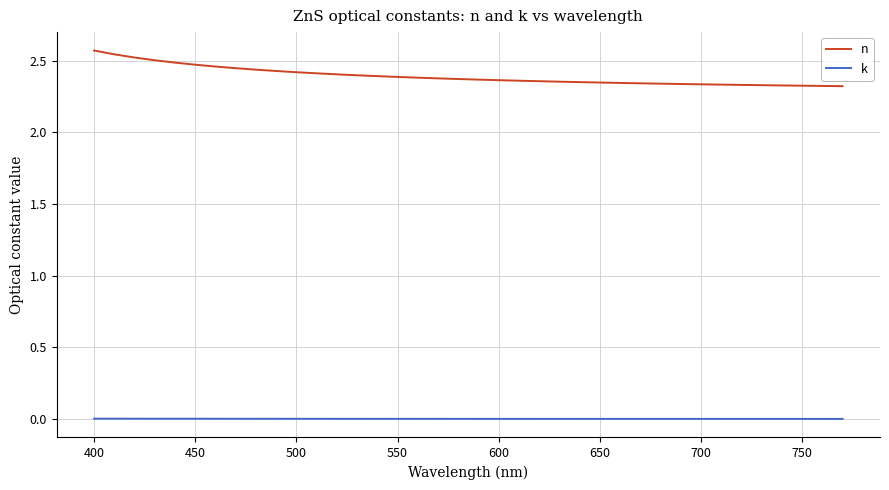

Which series has the widest spread of values?

n